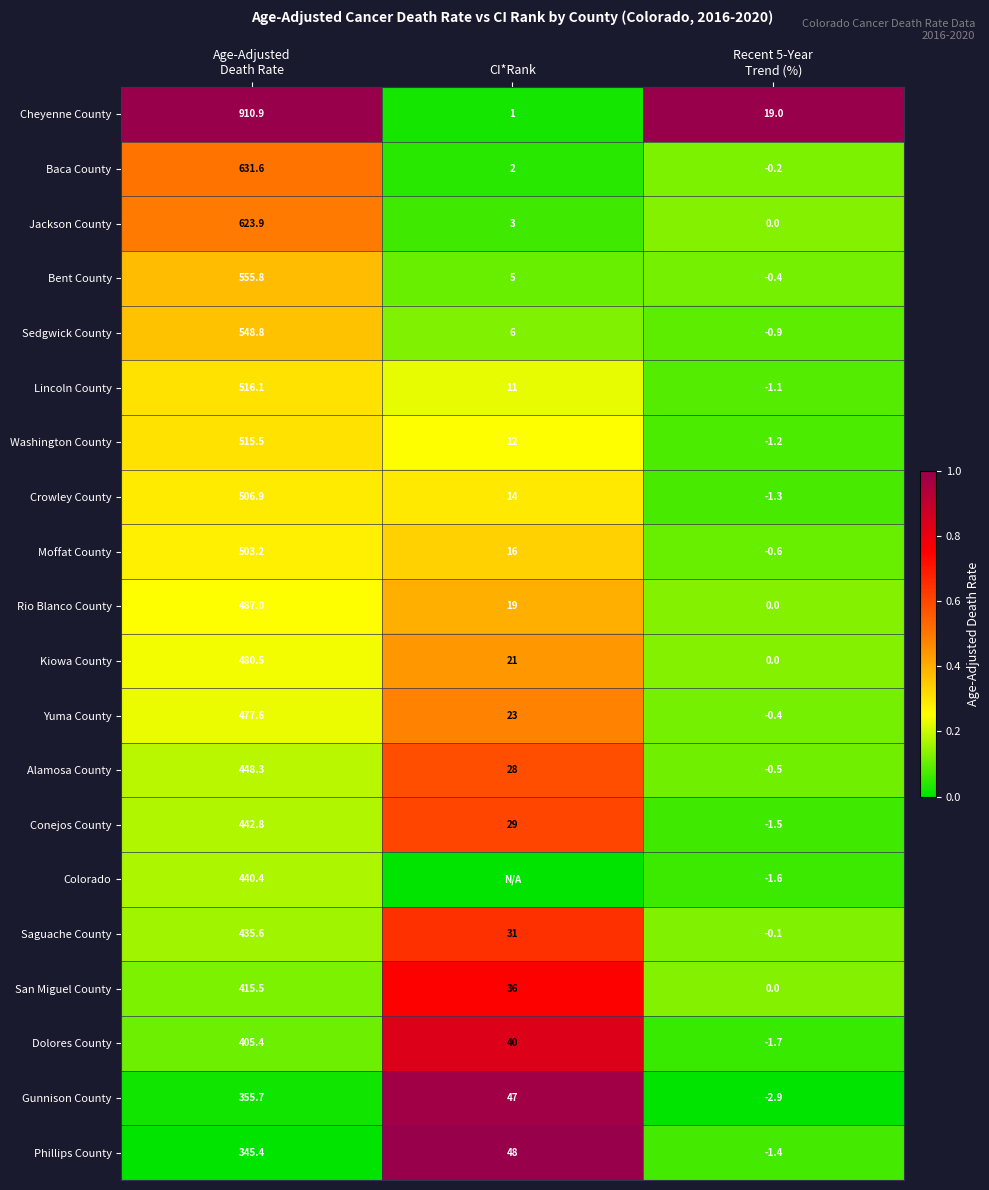

The Yuma County series shows 9.7 at CI*Rank. True or false?

False